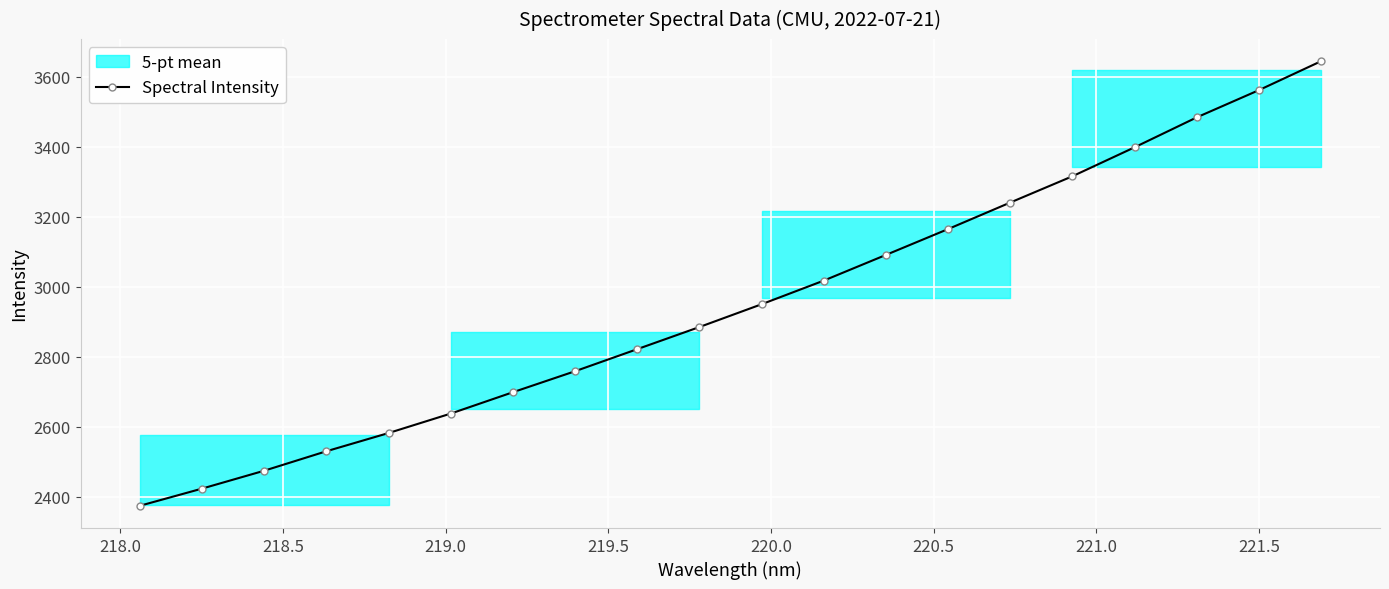

How many categories are shown in the chart?

20